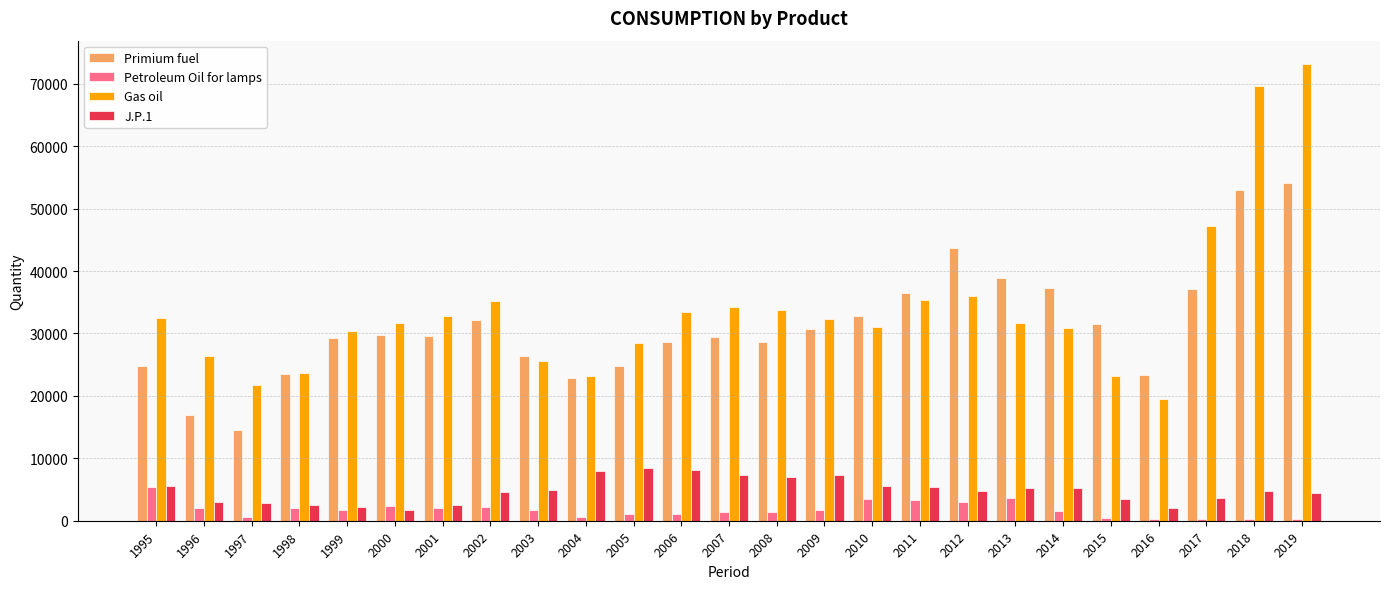

What is the smallest value displayed?

287.0